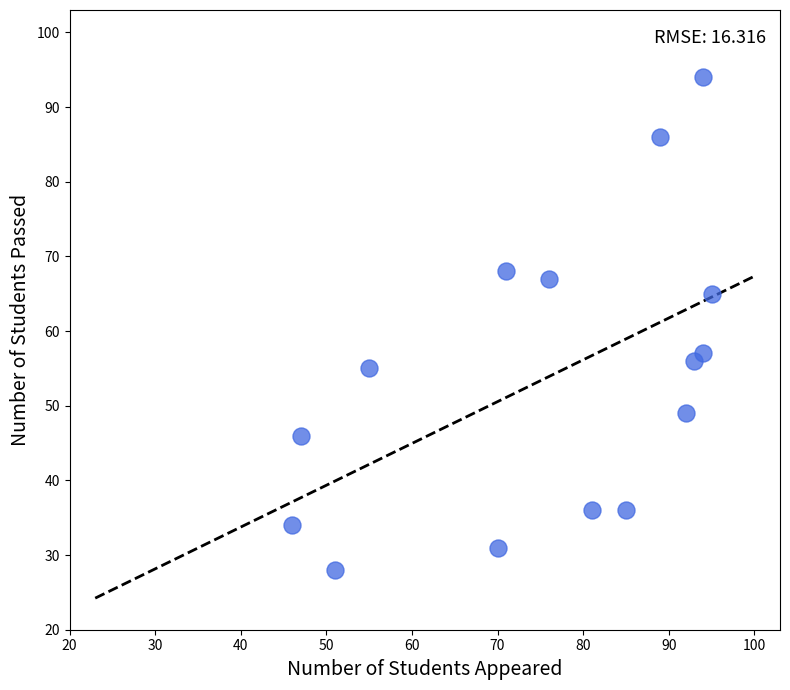

What is the range of X values (max minus min)?

49